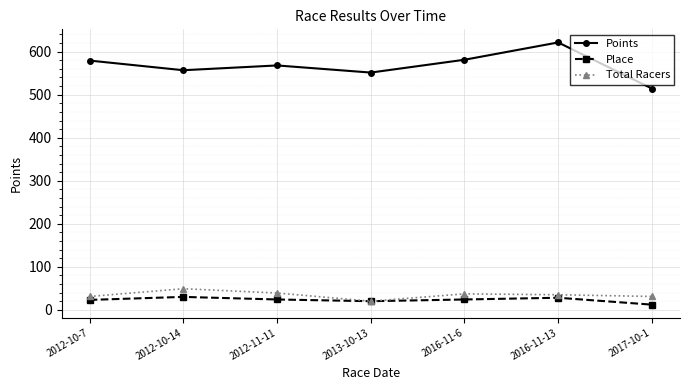

In Total Racers, how many points are lower than both neighbors (excluding endpoints)?

1